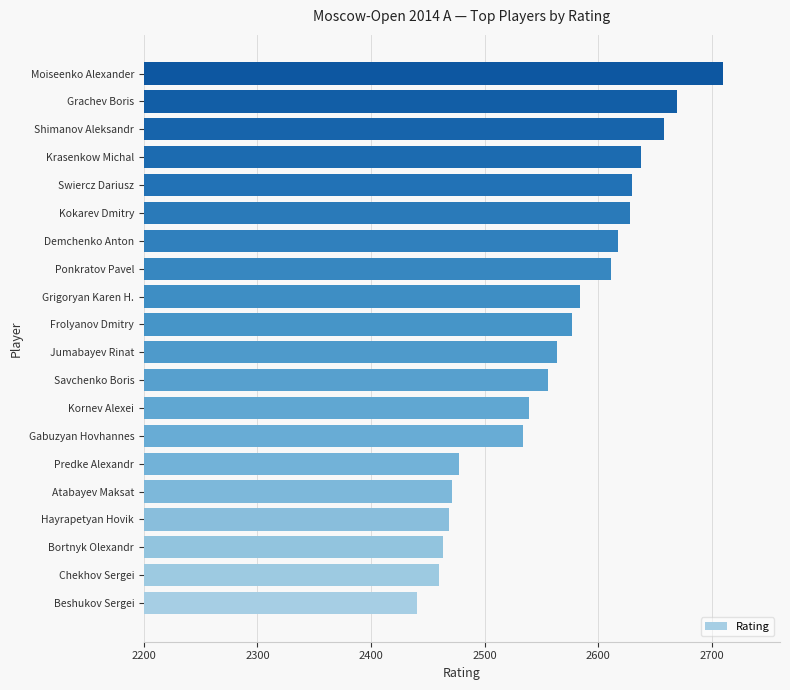

At which category does the chart reach its peak across all series?

Moiseenko Alexander